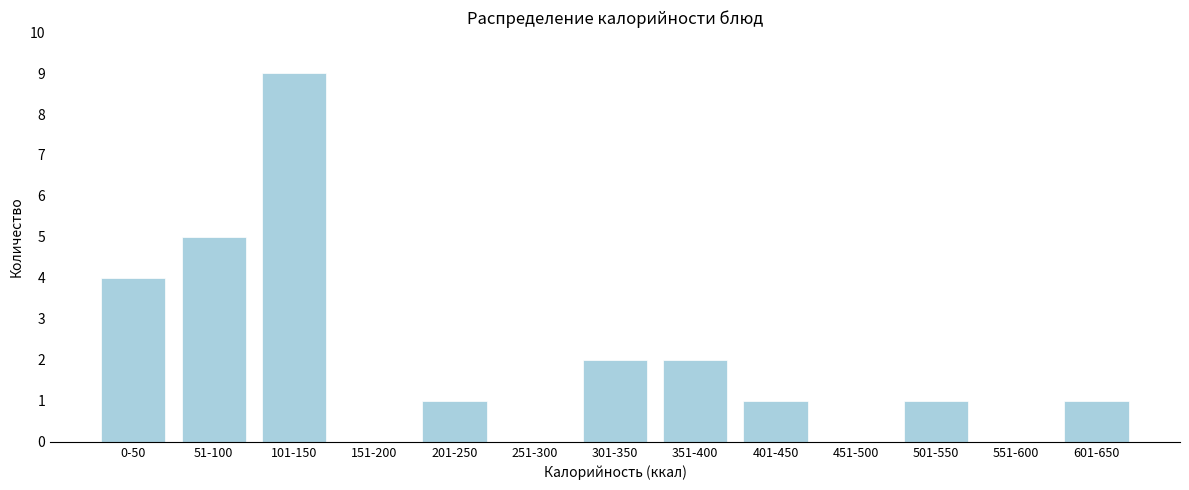

Reading left to right, extract all data points from this chart.

0-50=4	51-100=5	101-150=9	151-200=0	201-250=1	251-300=0	301-350=2	351-400=2	401-450=1	451-500=0	501-550=1	551-600=0	601-650=1